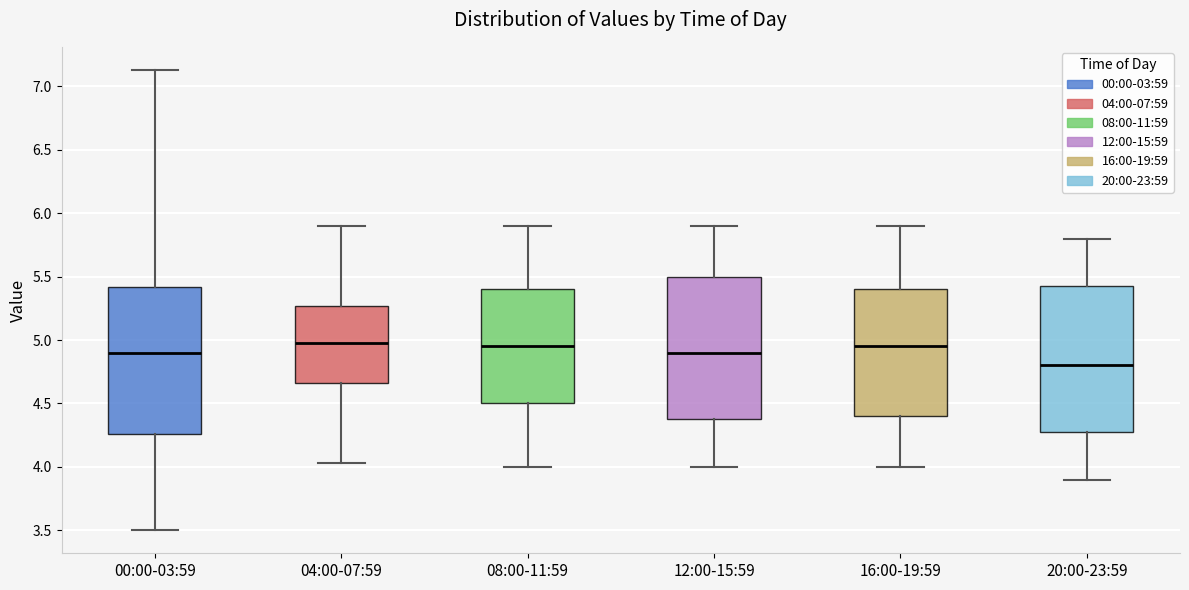

Which box's median line is the lowest?

20:00-23:59